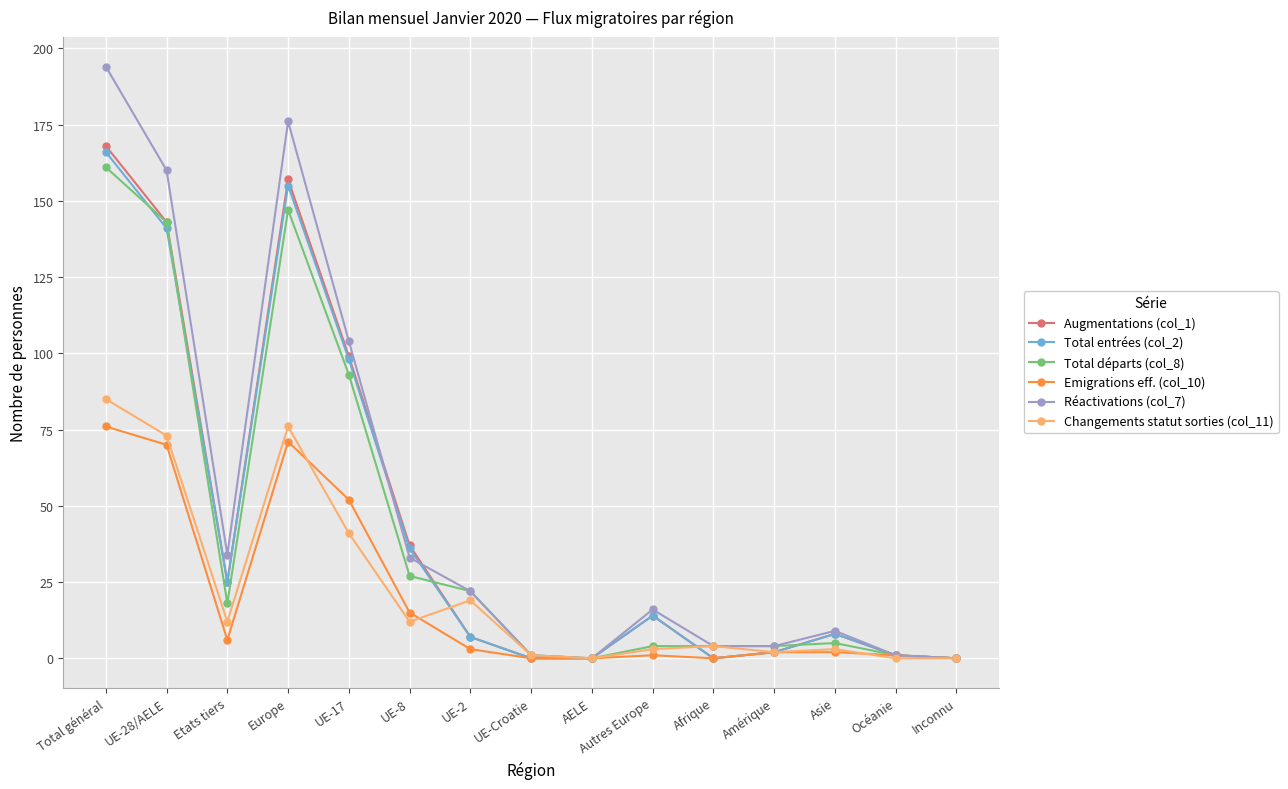

What is the approximate value of Total entrées (col_2) at Total général?

166